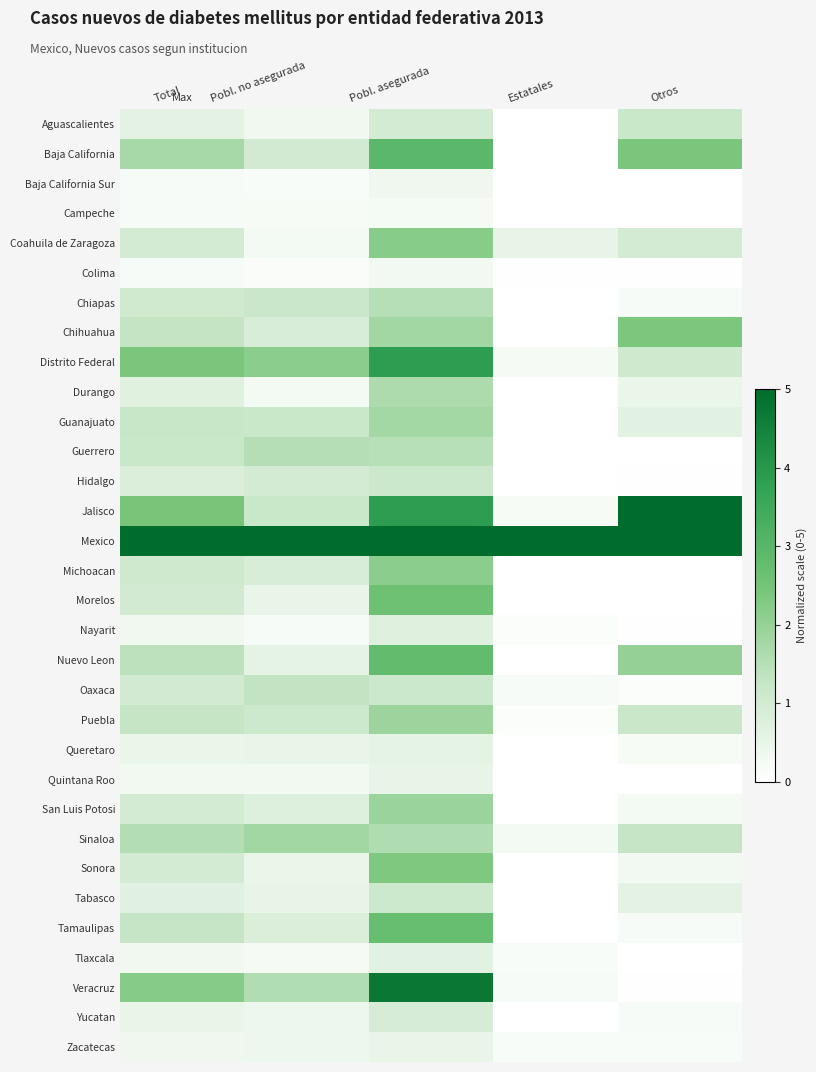

What is the difference between the highest and lowest values at Pobl. no asegurada?

4.9